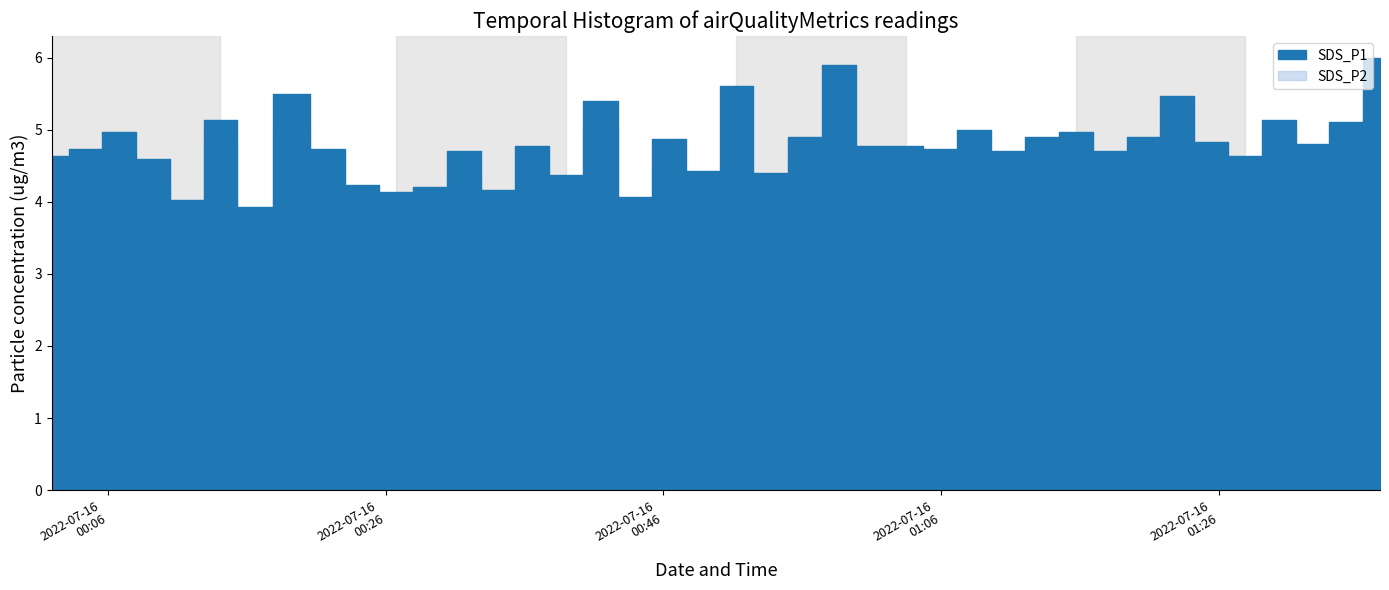

Which category has the highest value across all series?

39